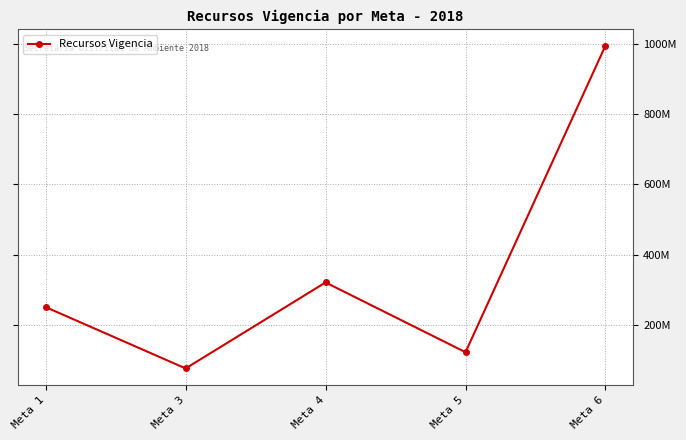

At which label does the data first exceed 252000000?

Meta 4